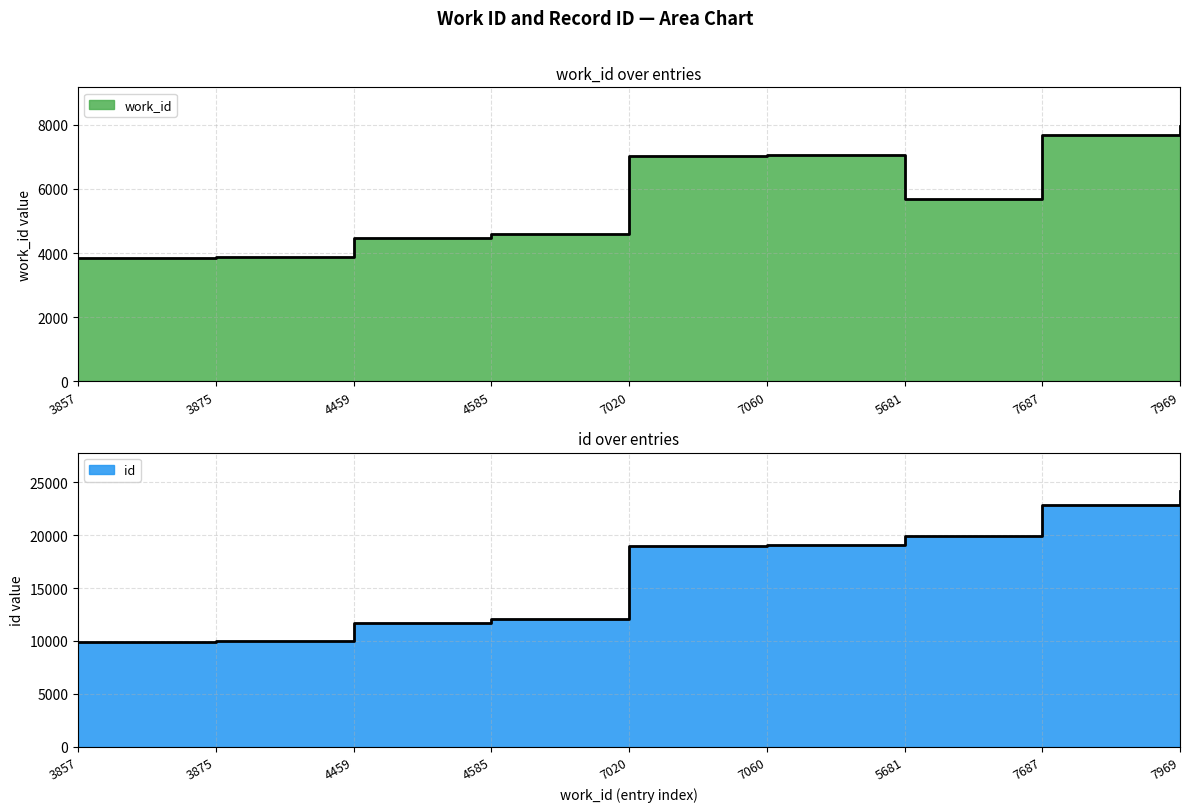

At how many categories does at least one series exceed 14137?

5